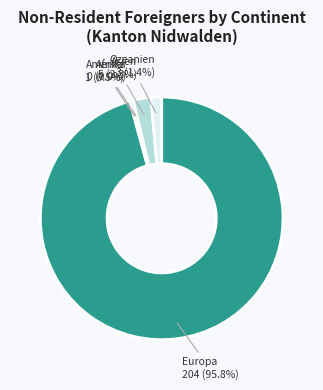

How many slices are in this pie chart?

5